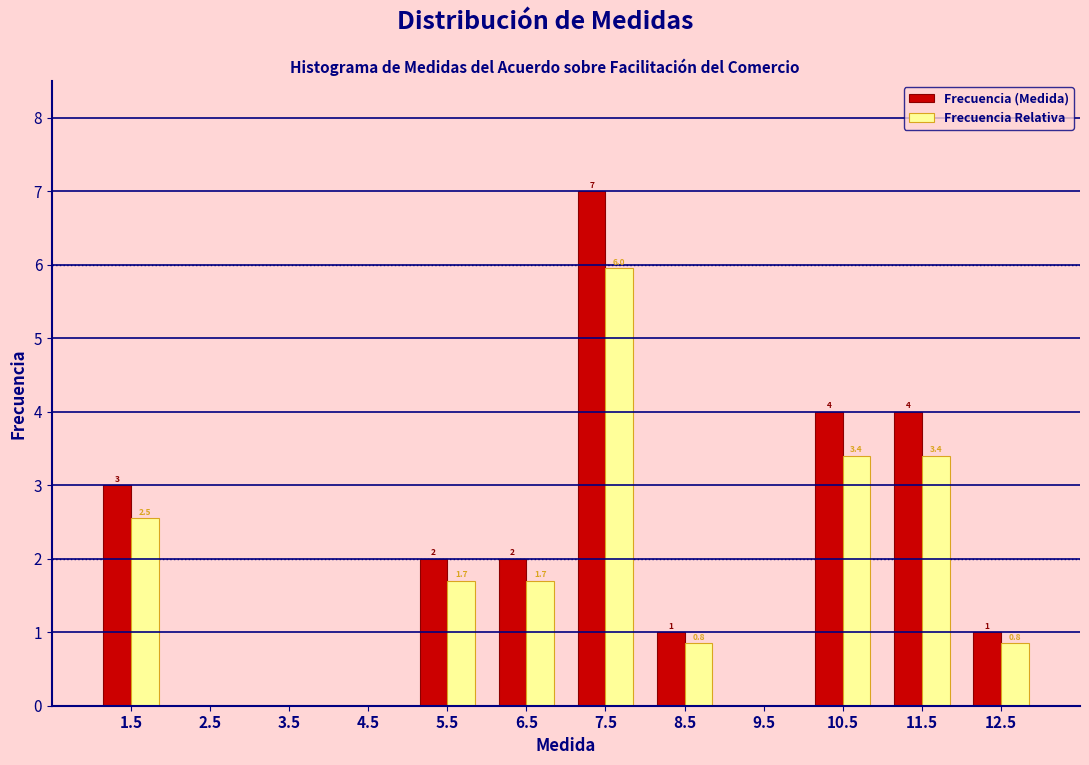

In the Frecuencia (Medida) series, which range on the x-axis has the tallest bar?

7 to 8